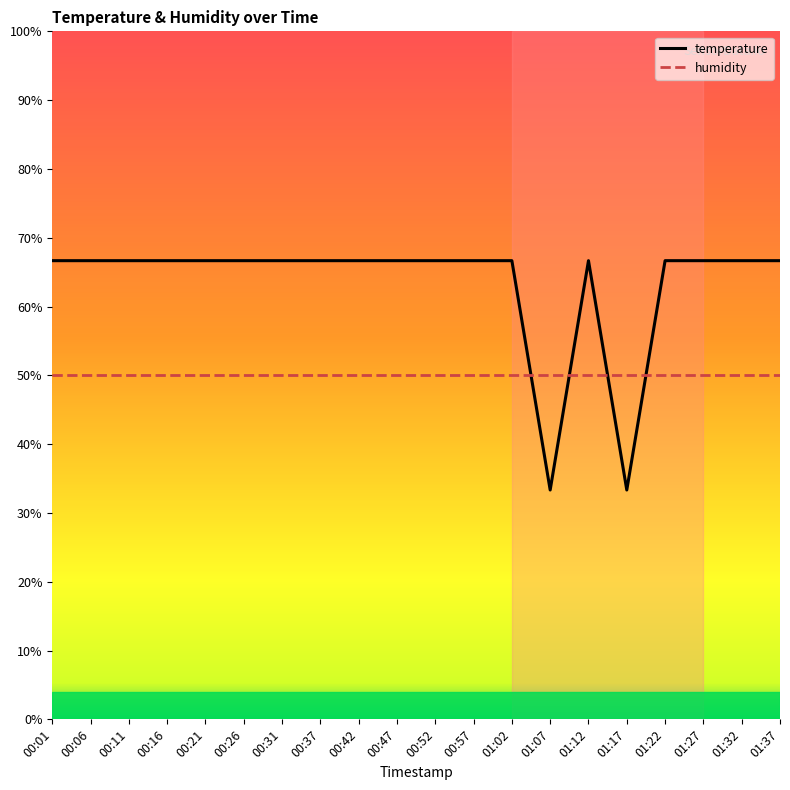

The value of temperature at 00:47 is 116.2. True or false?

False